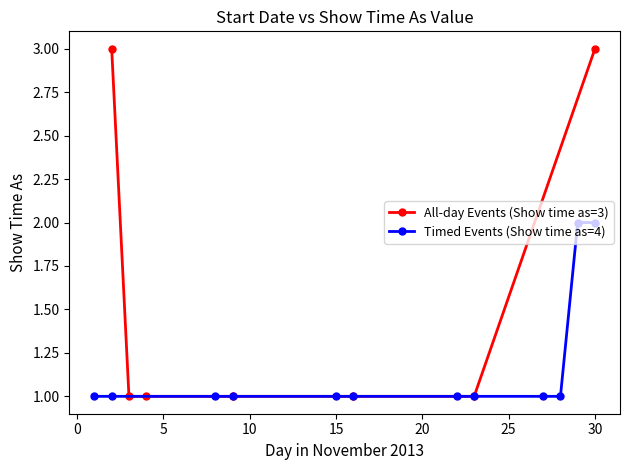

How many lines are shown in the chart?

2